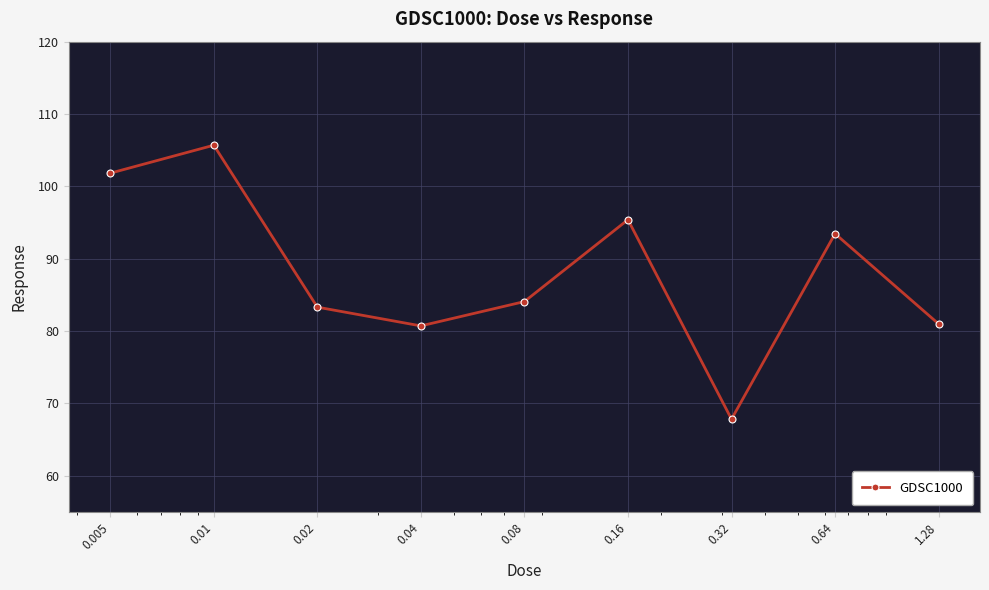

True or false: the data has more than 0 interior local peaks.

True